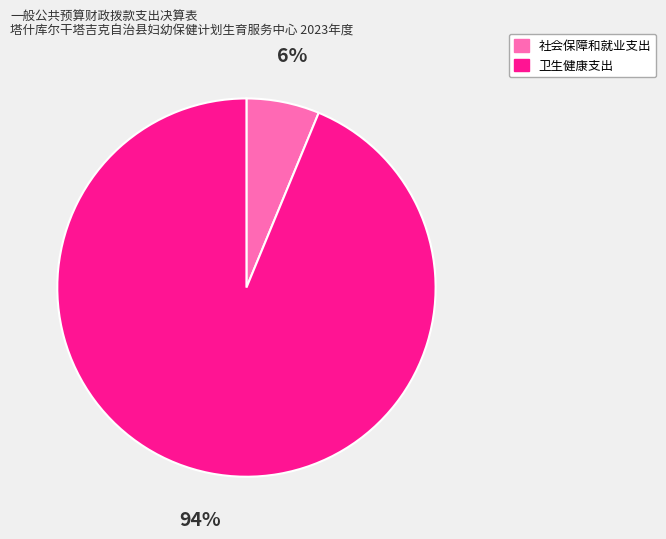

Combined, do 卫生健康支出 and 社会保障和就业支出 account for over 50%?

Yes